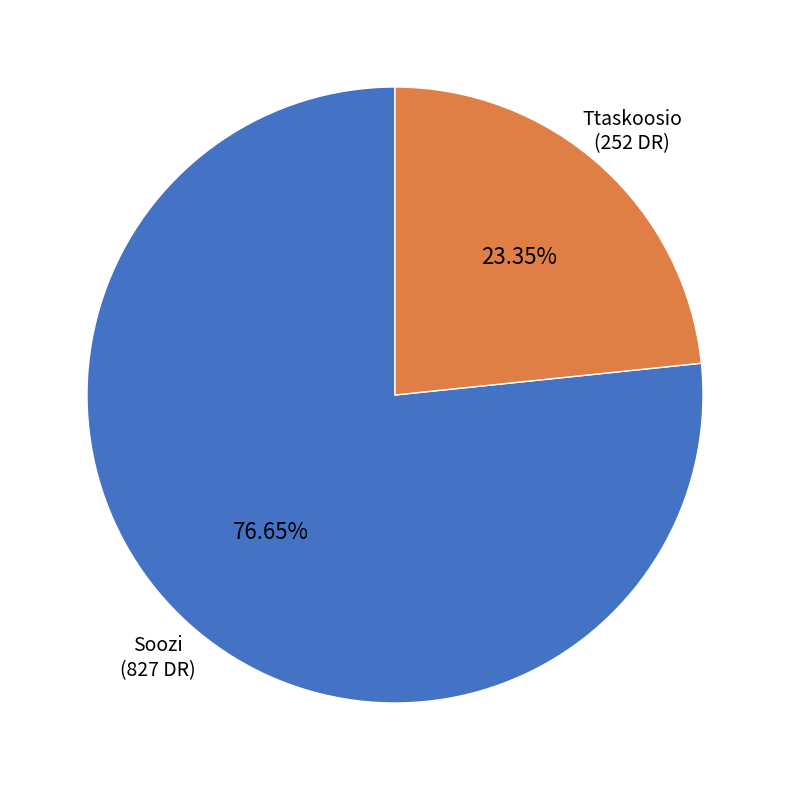

Is it true that Ttaskoosio is 18% of the pie?

False